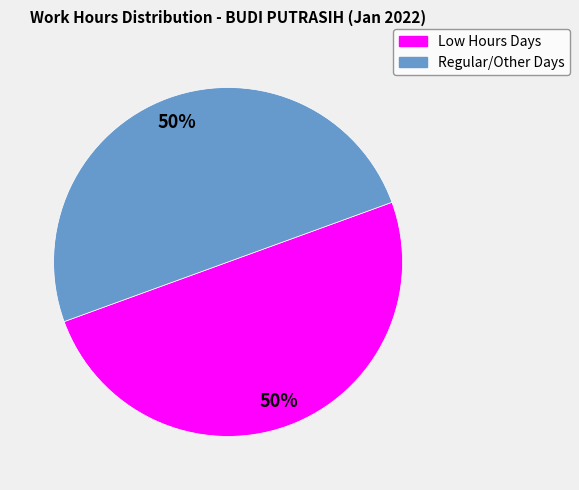

To the nearest percent, what is the average slice percentage?

50%